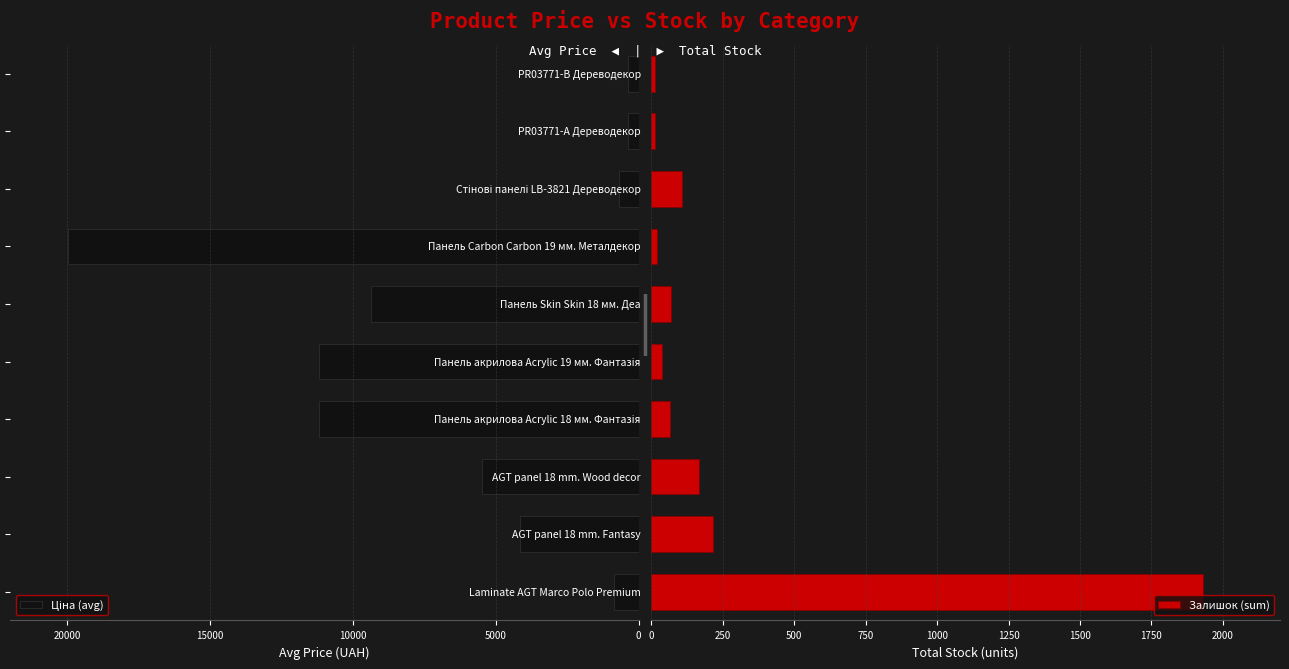

The value of Залишок (sum) at Laminate AGT Marco Polo Premium is 858. True or false?

False